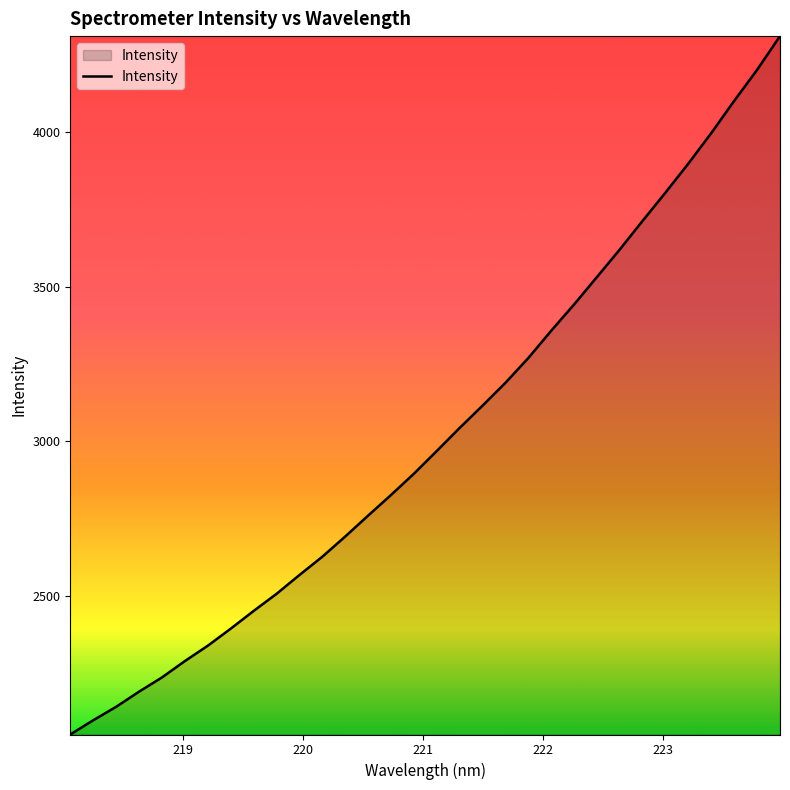

What is the greatest value displayed?

4311.4